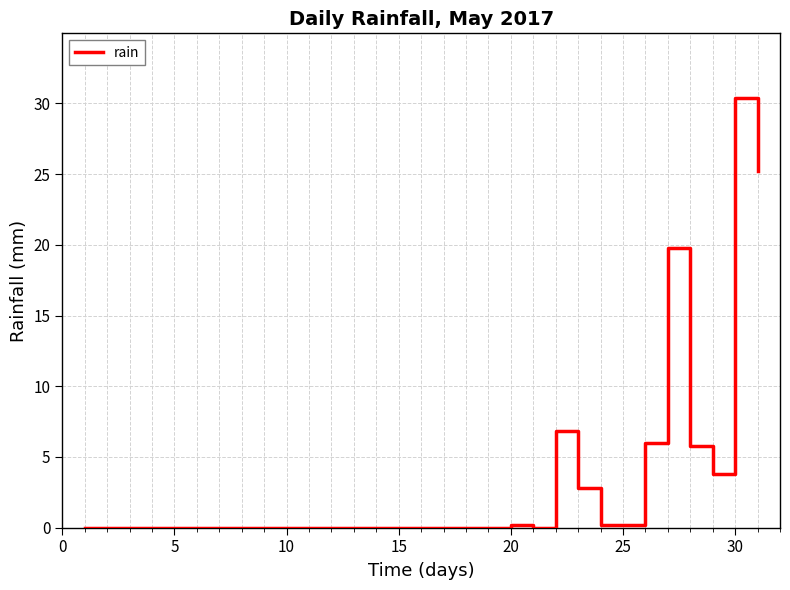

What is the maximum value shown in the chart?

30.4